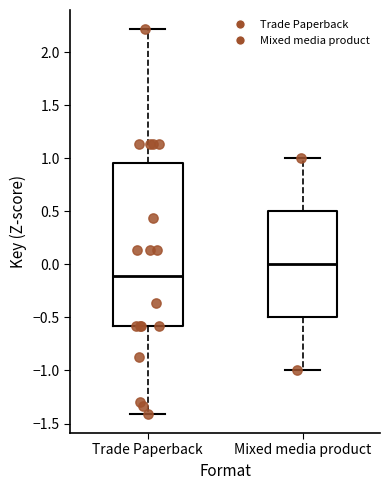

Which box's median line is the highest?

Mixed media product